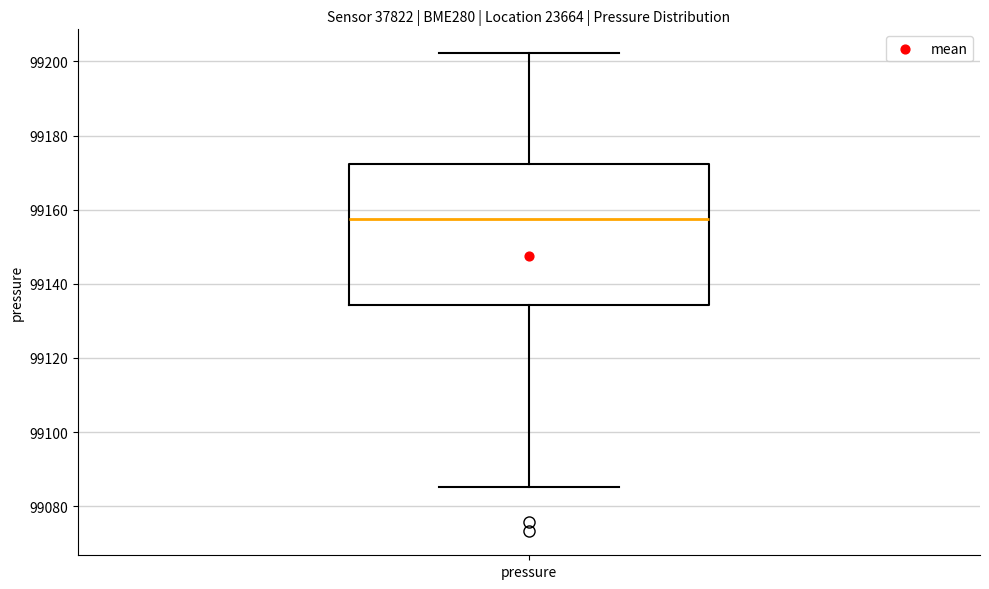

Transcribe this box plot: give where the median line is, the range the box spans, and where the two whiskers end, as read against the y-axis. The values are not printed on the chart, so give them approximately, as read against the axis.

median 99158, box 99134 to 99172, whiskers 99086 to 99202